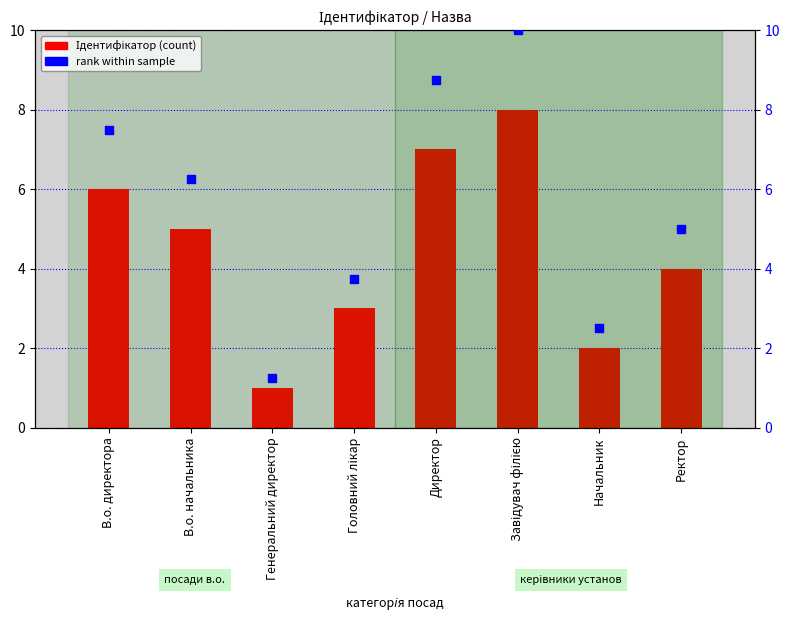

Is the value of Ідентифікатор at Начальник greater than the value of rank within sample at Директор?

No